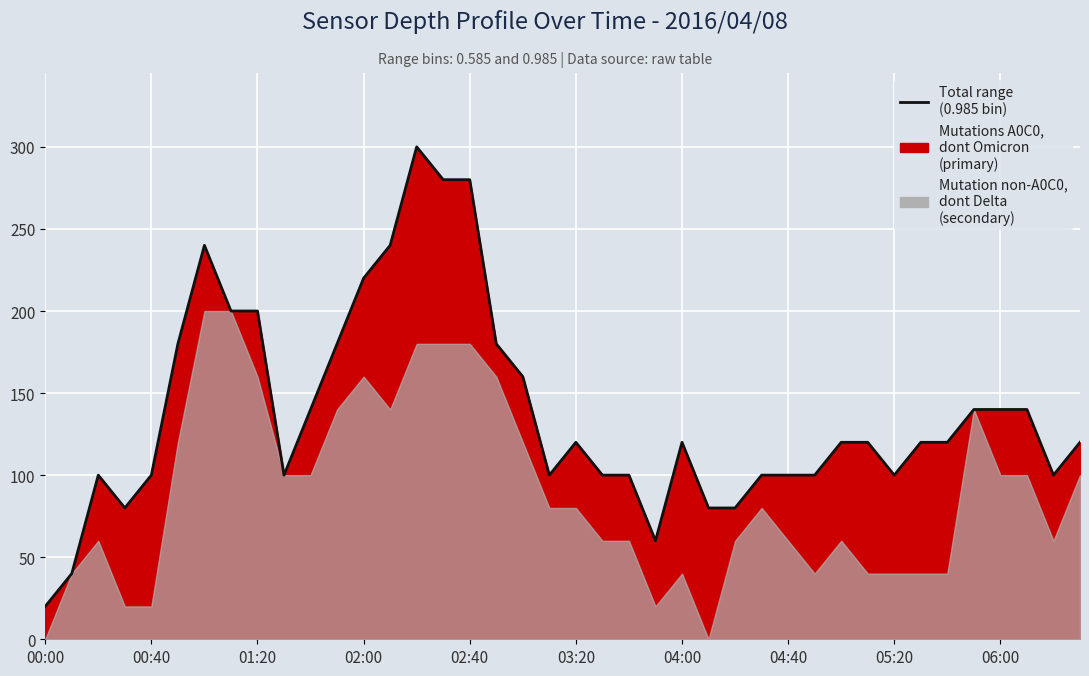

What is the value of the 26th point from the left?

80.0